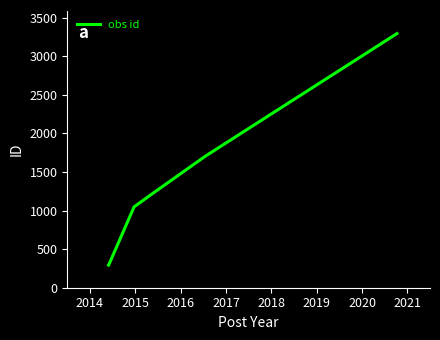

What is the minimum value shown in the chart?

293